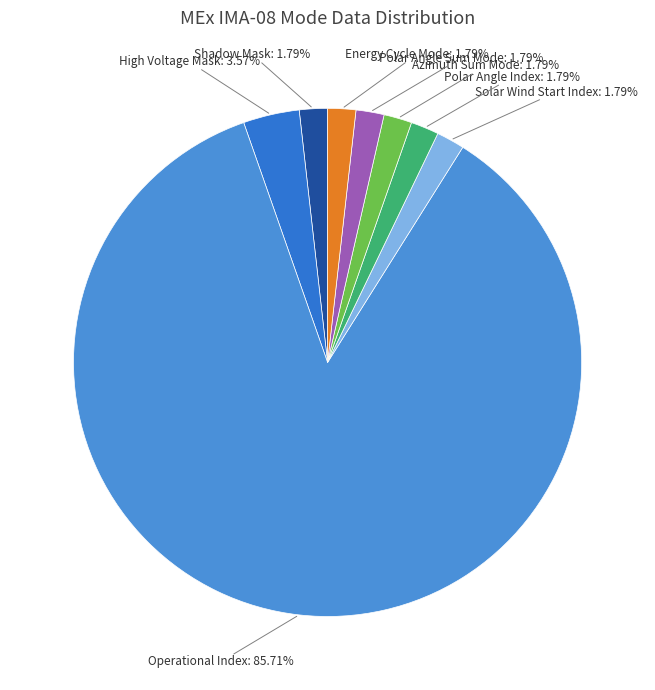

Count the number of slices in the pie.

8